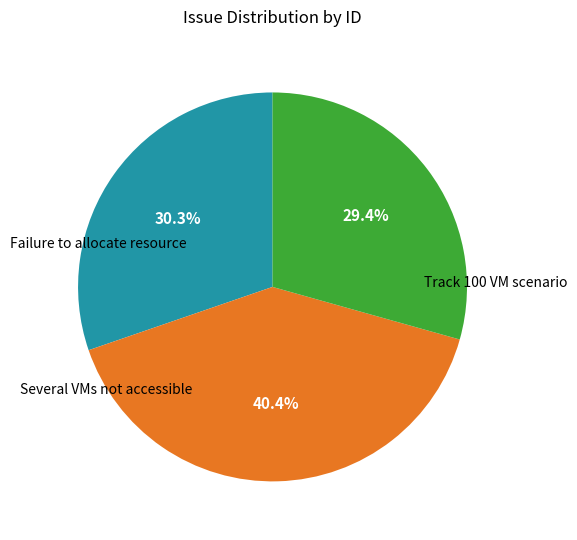

Is there any slice that represents more than half of the pie?

No